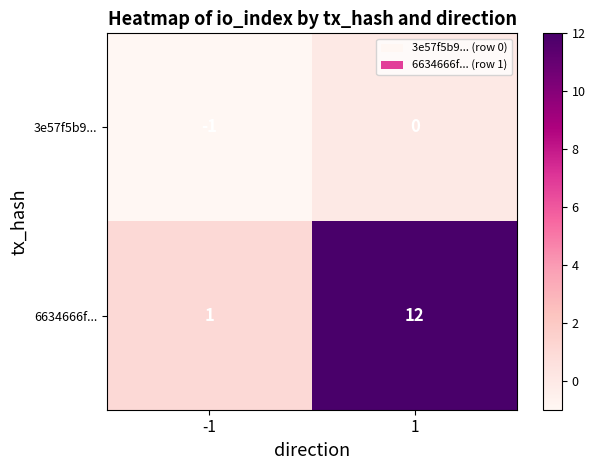

List the labels in order of 6634666f... value, smallest first.

-1, 1